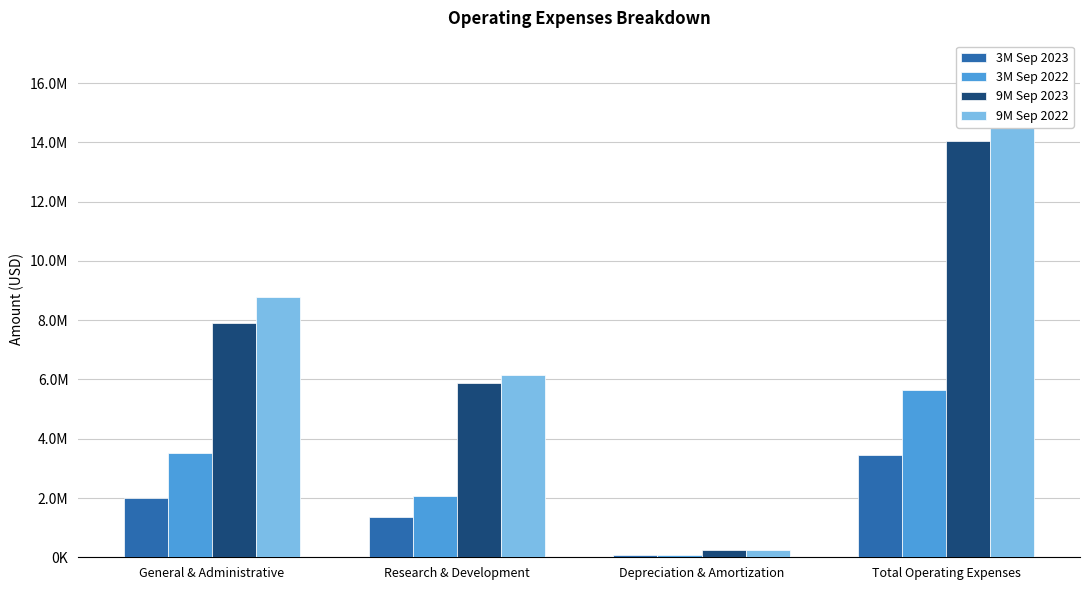

Between Research & Development and Depreciation & Amortization, which series saw the biggest shift?

9M Sep 2022